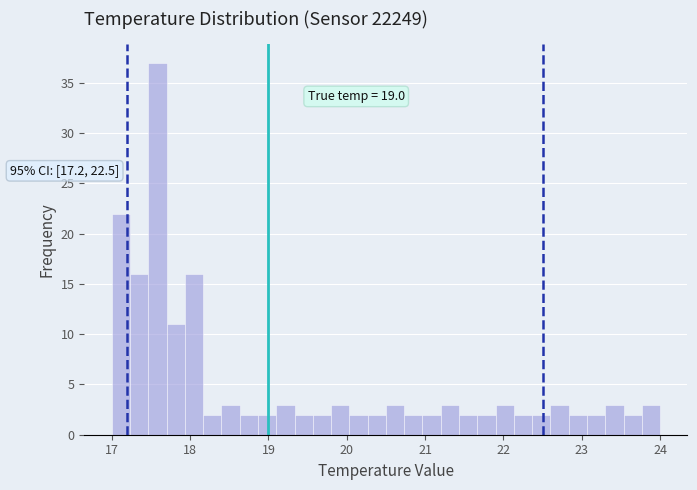

Around what value on the x-axis is the tallest bar? Give the approximate position of its centre, as read against the axis.

17.6